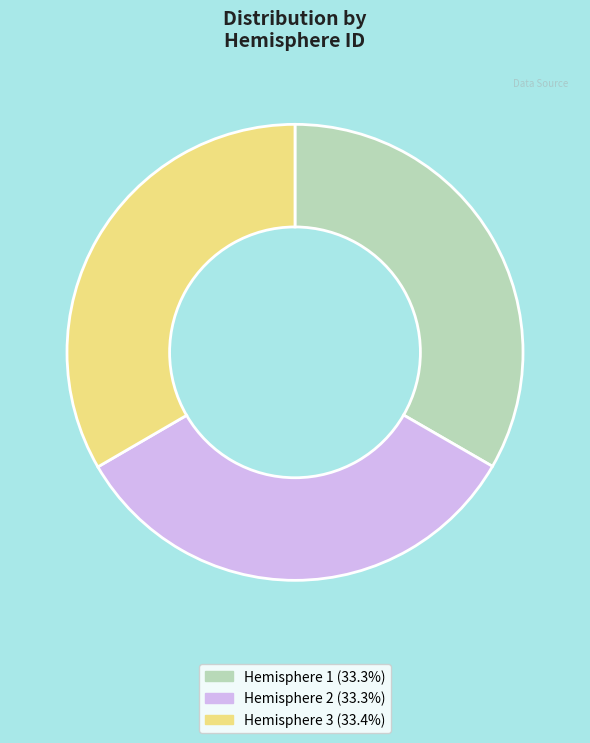

Approximately how many times larger is the value at Hemisphere 2 compared to Hemisphere 1?

1.0